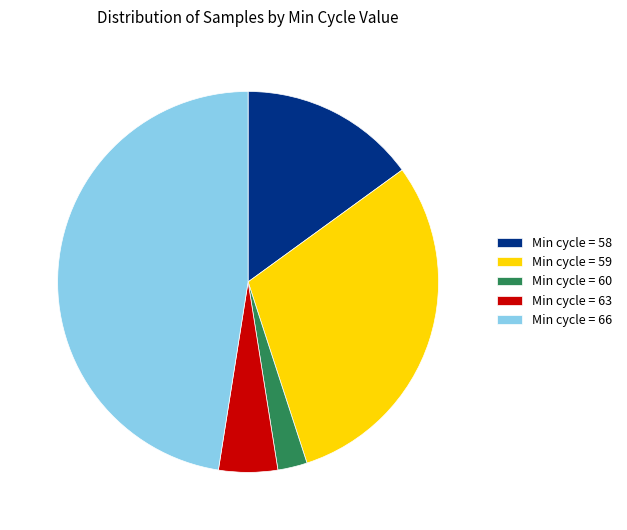

Between Min cycle = 60 and Min cycle = 63, which is larger?

Min cycle = 63